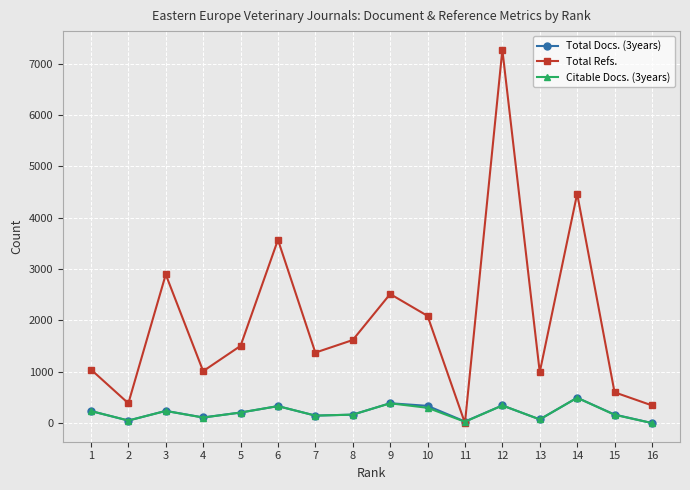

At which category does Total Docs. (3years) reach its first local valley?

2